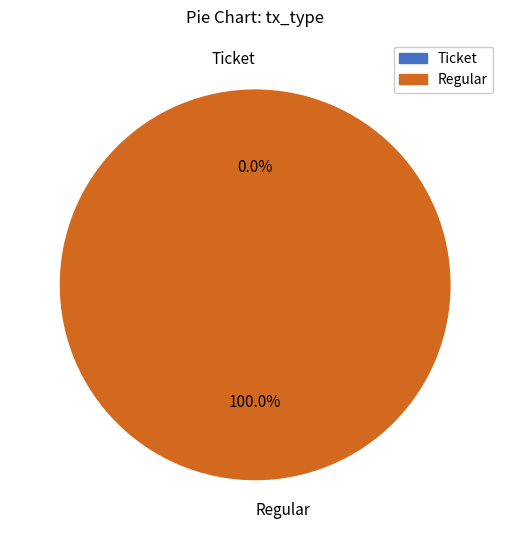

To the nearest percent, what is the difference between the Ticket and Regular slice percentages?

100%